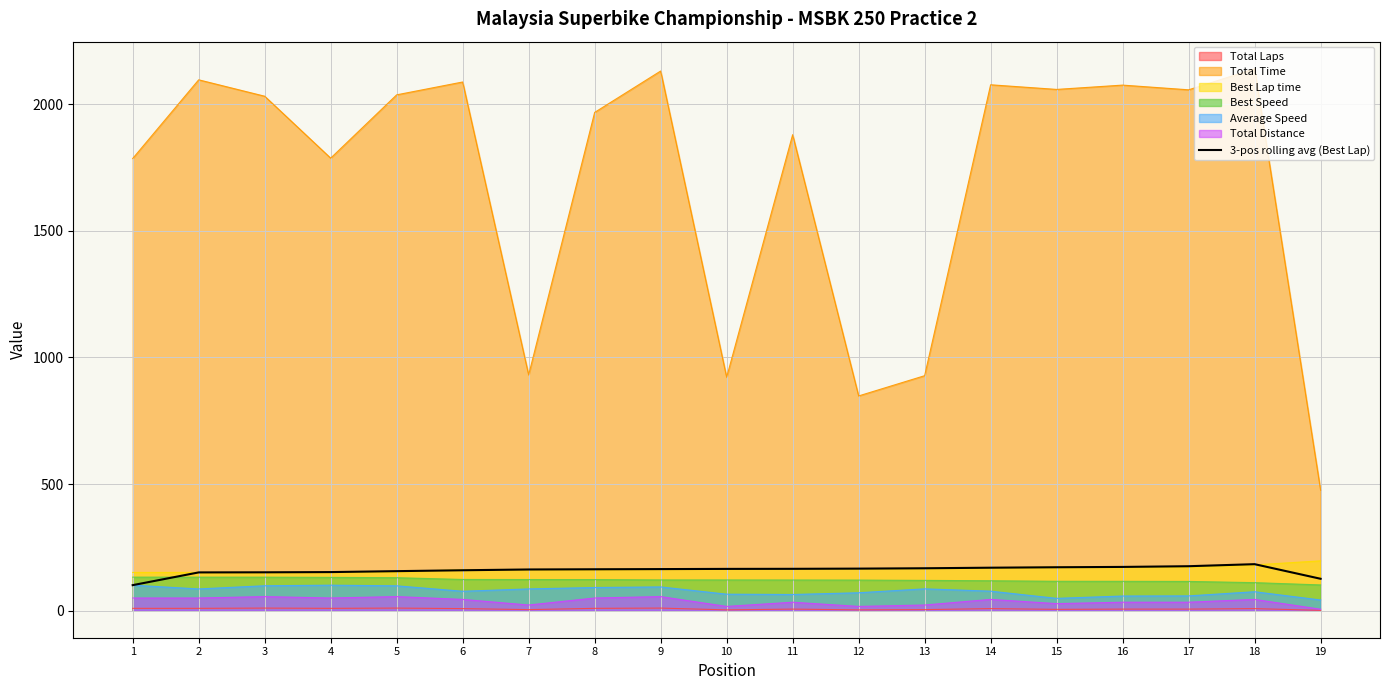

How many interior local peaks (higher than both neighbors) does the data have?

1